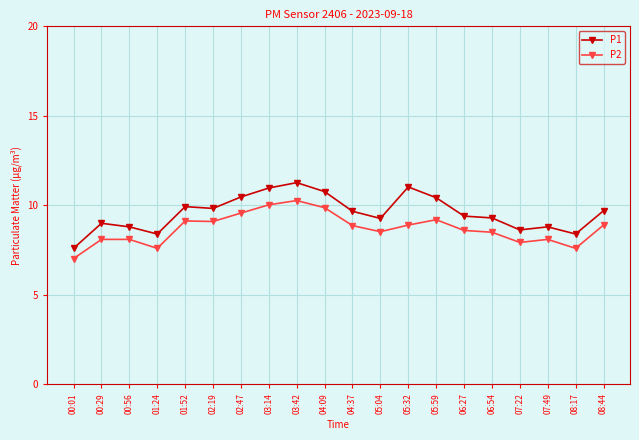

What is the label of the 2nd point from the left?

00:29